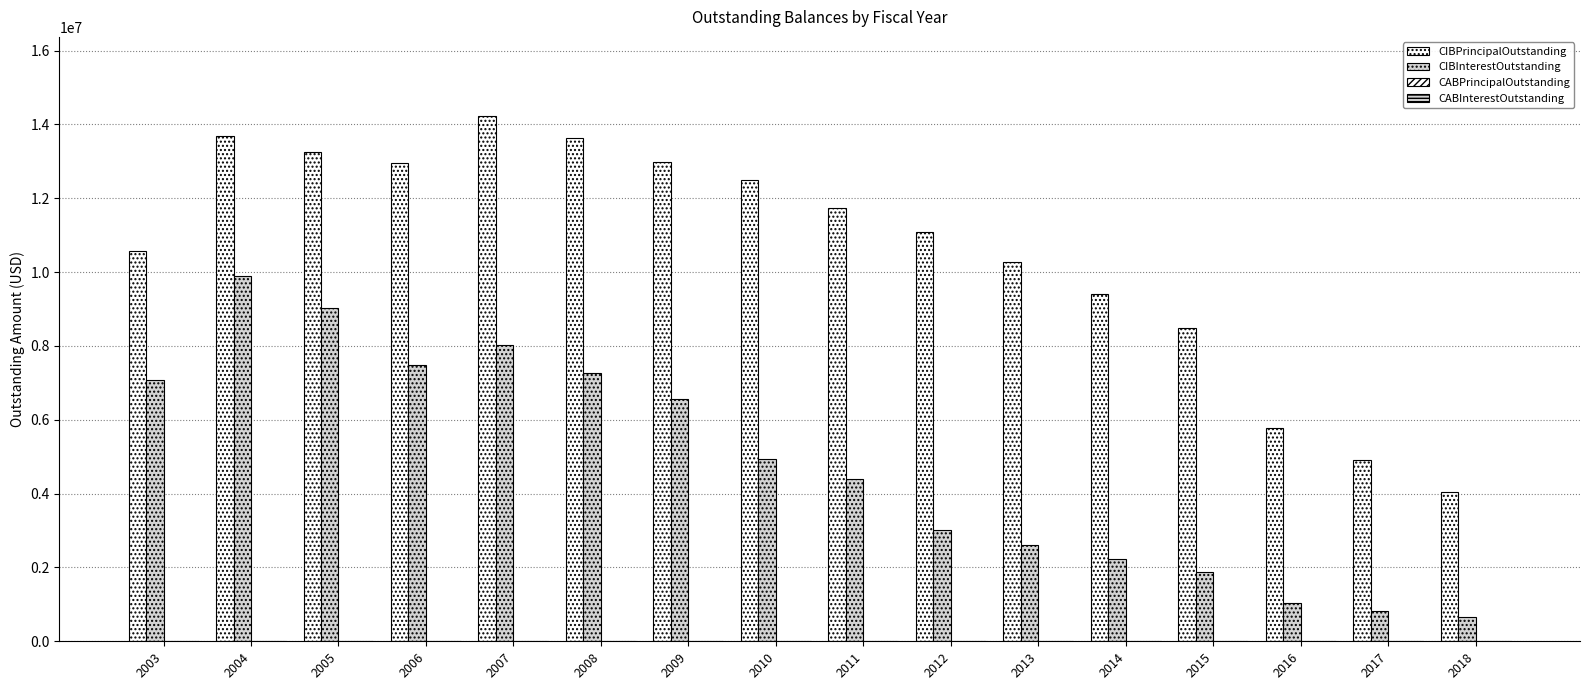

How many groups of bars are there?

16